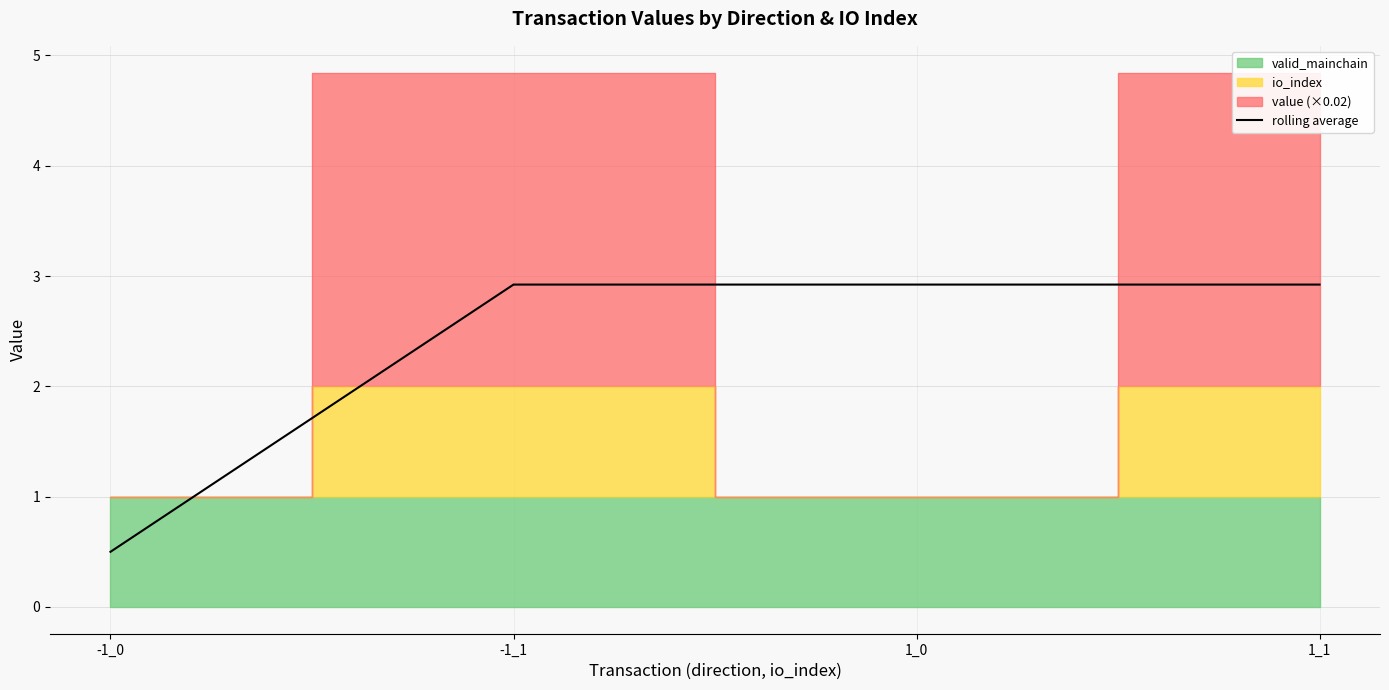

How many lines are shown in the chart?

1